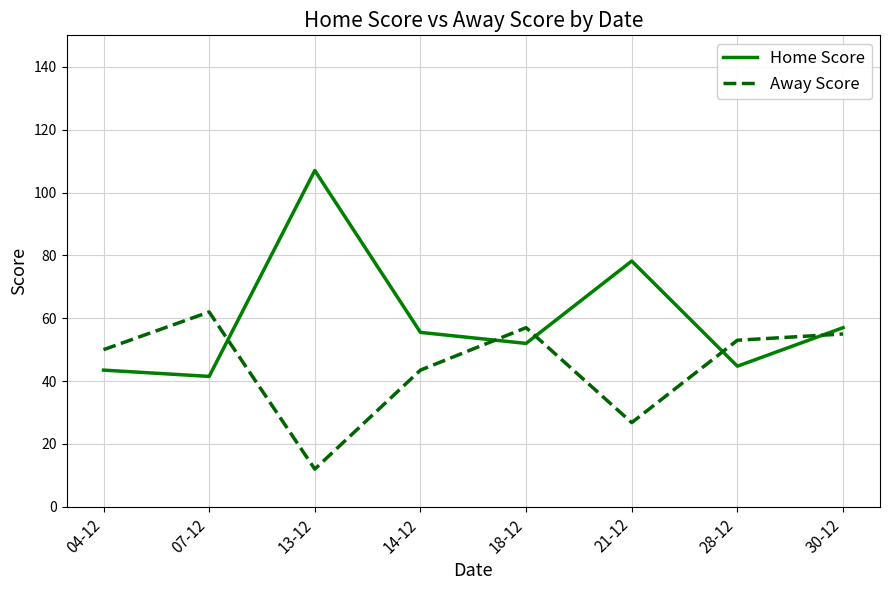

Reading left to right, transcribe all the data shown in this chart.

Home Score: 04-12=43.5	07-12=41.5	13-12=107.0	14-12=55.5	18-12=52.0	21-12=78.2	28-12=44.8	30-12=57.0
Away Score: 04-12=50.0	07-12=62.0	13-12=12.0	14-12=43.5	18-12=57.0	21-12=26.8	28-12=53.0	30-12=55.0